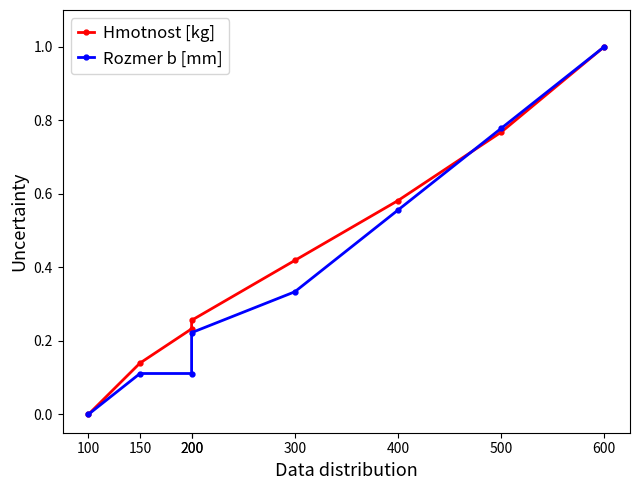

Does the chart have visible grid lines?

No